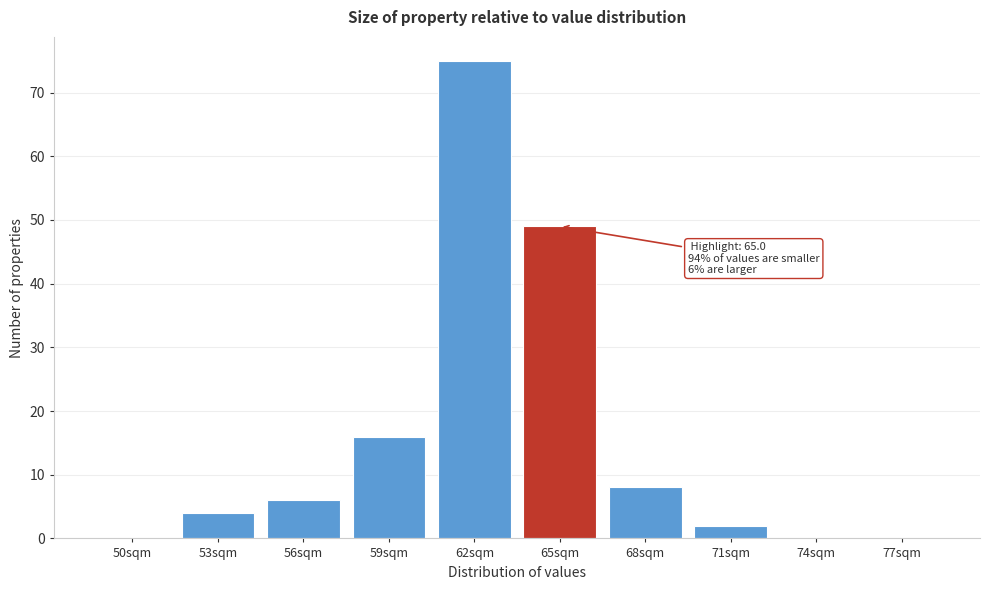

Reading right to left, list all the values displayed in this chart.

77sqm=0	74sqm=0	71sqm=2	68sqm=8	65sqm=49	62sqm=75	59sqm=16	56sqm=6	53sqm=4	50sqm=0